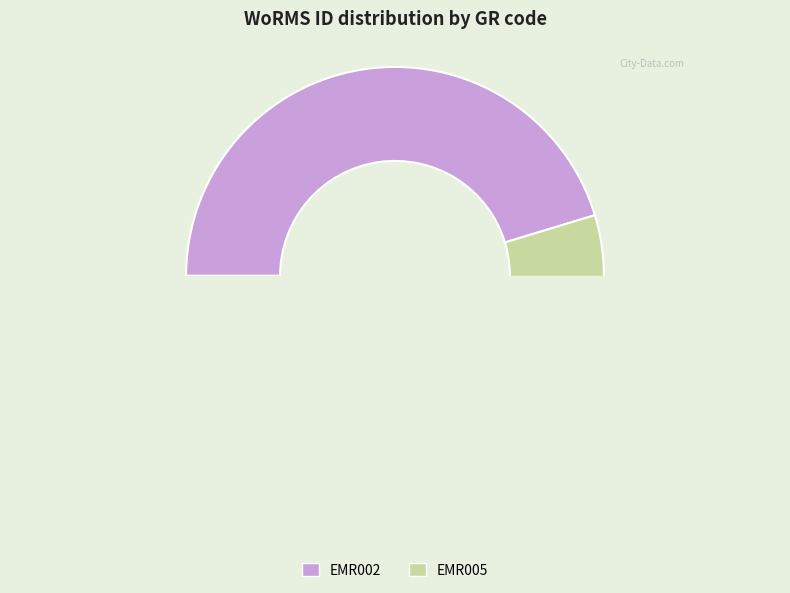

To the nearest percent, what is the combined percentage of EMR002 and EMR005?

100%